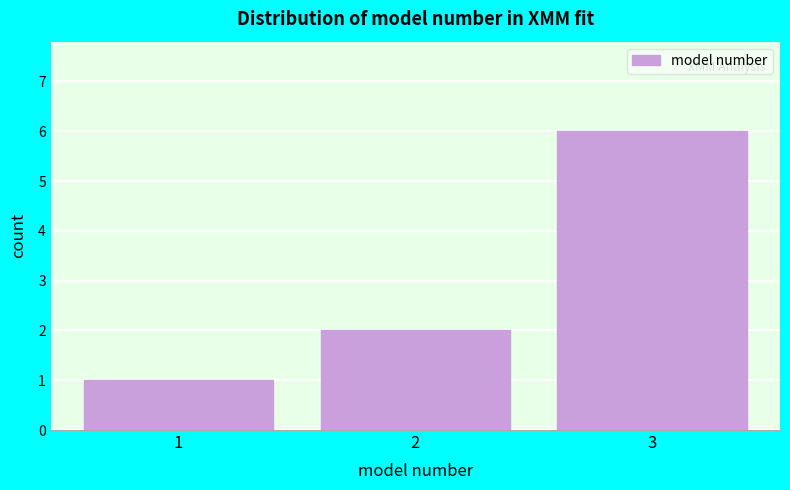

Reading right to left, extract all data points from this chart.

6	2	1